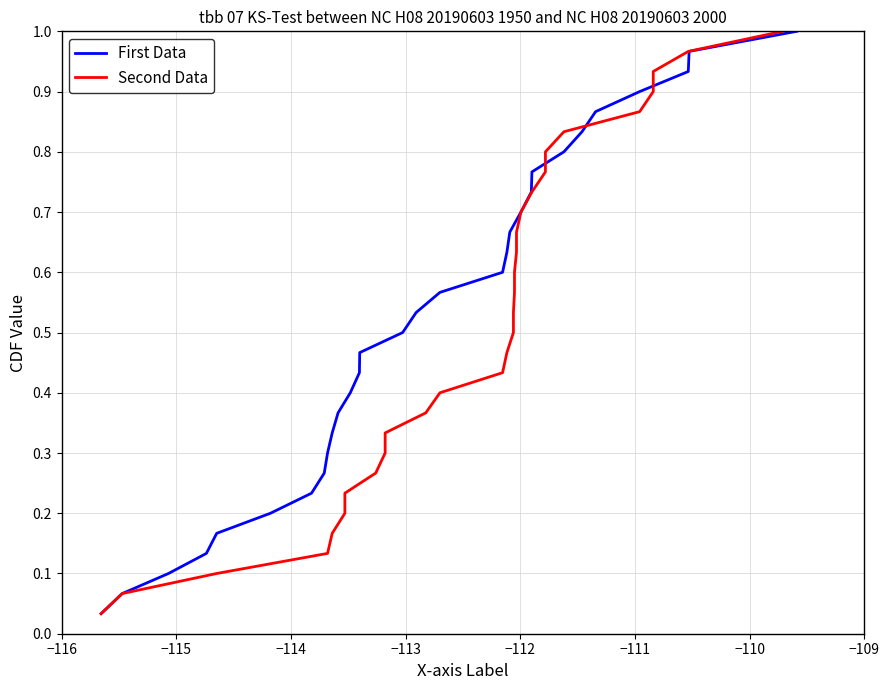

What is the value of the Second Data point at the 9th from the left?

0.3